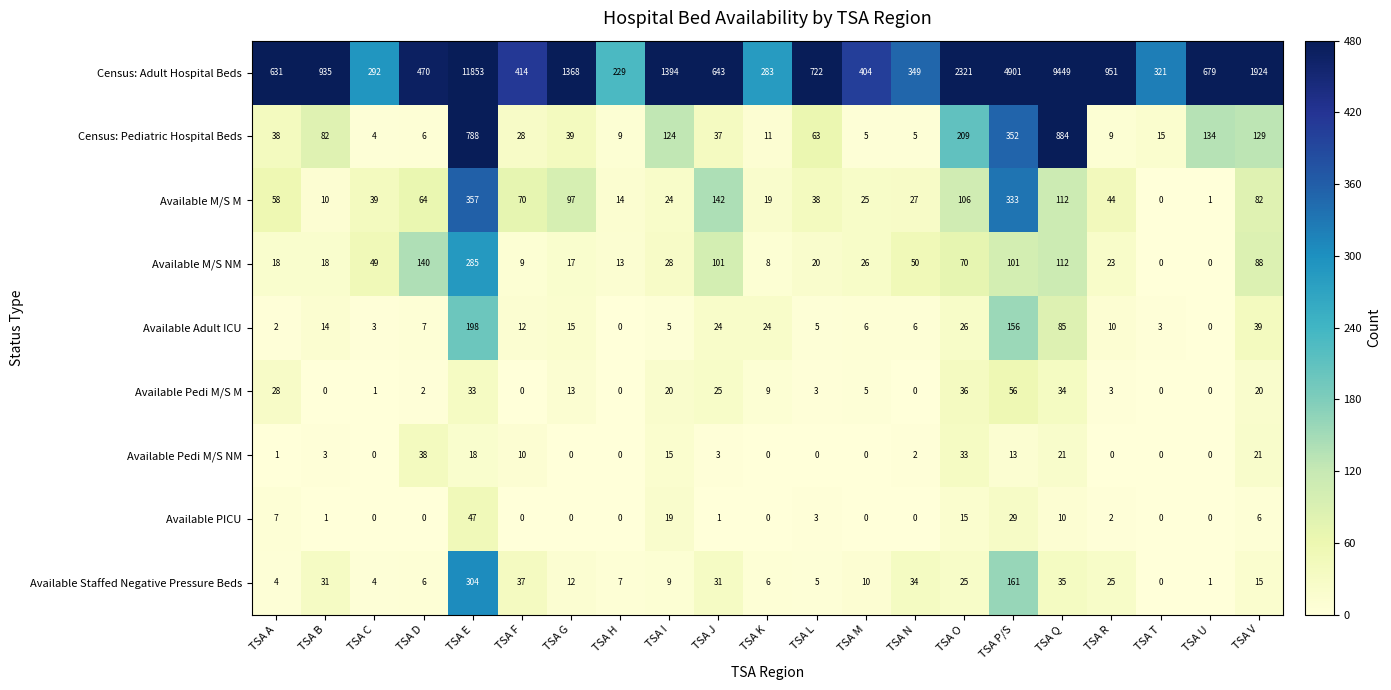

What is the difference between the maximum and minimum values in the Available PICU series?

47